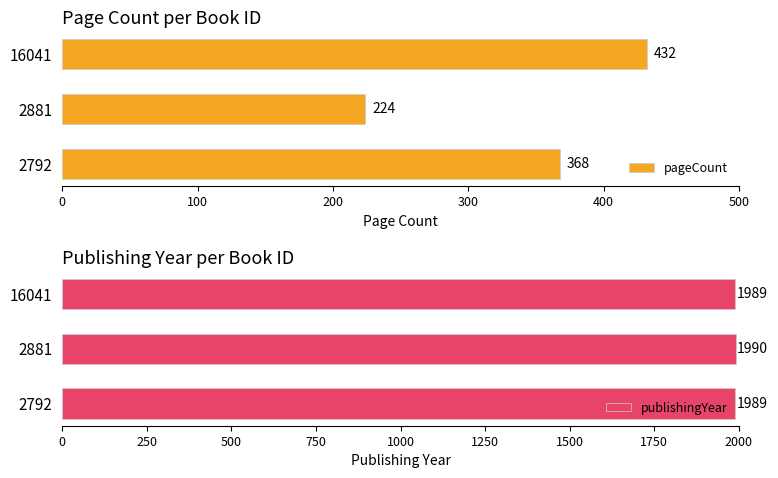

Rank the series by their average value, from highest to lowest.

publishingYear, pageCount